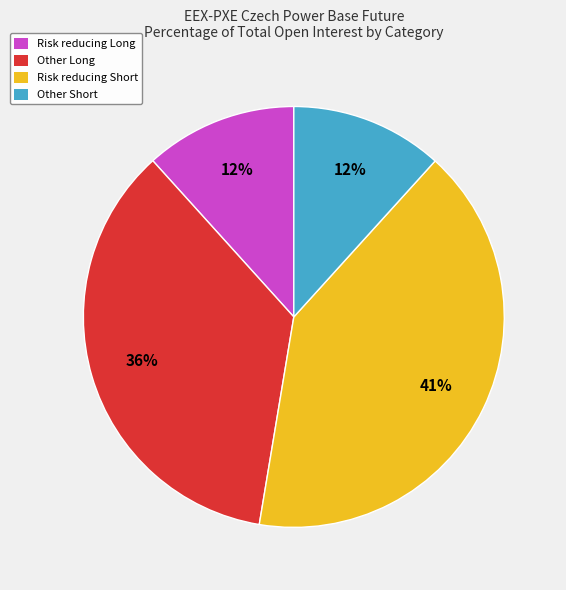

Which has a higher value, Risk reducing Short or Risk reducing Long?

Risk reducing Short